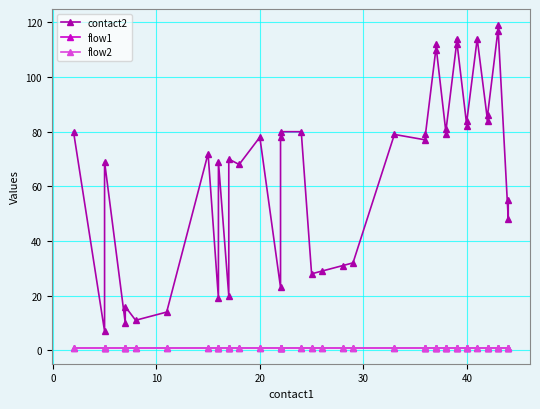

Rank the series by their maximum value, from lowest to highest.

flow1, flow2, contact2